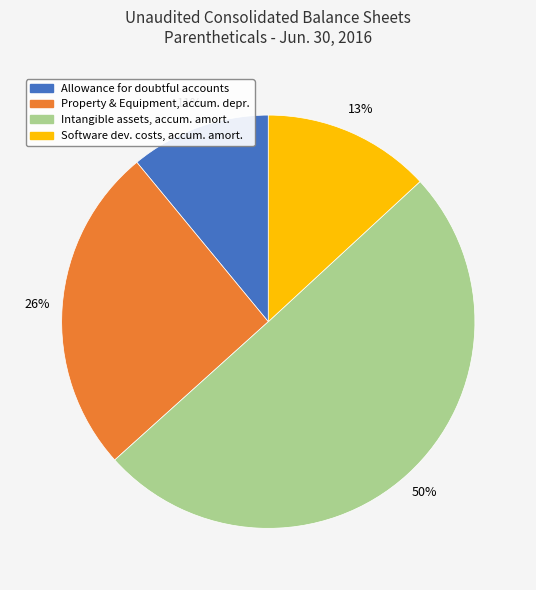

Between Software dev. costs, accum. amort. and Allowance for doubtful accounts, which is larger?

Software dev. costs, accum. amort.